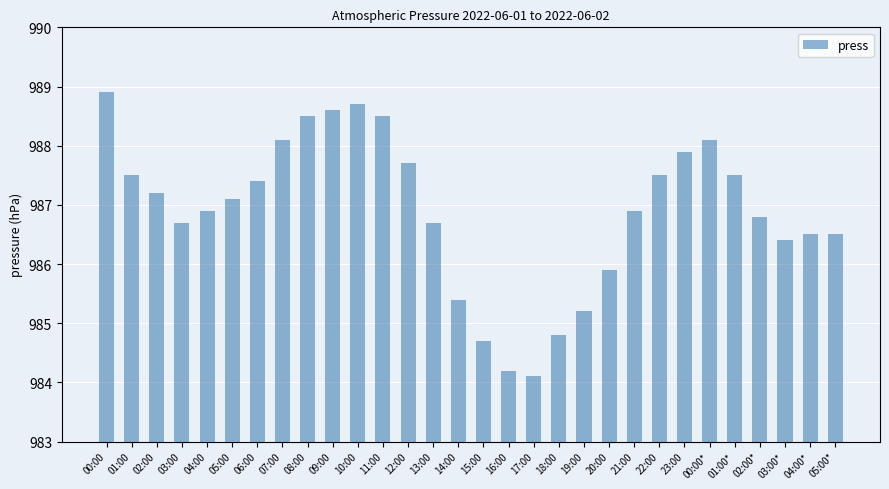

How many categories are shown in the chart?

30